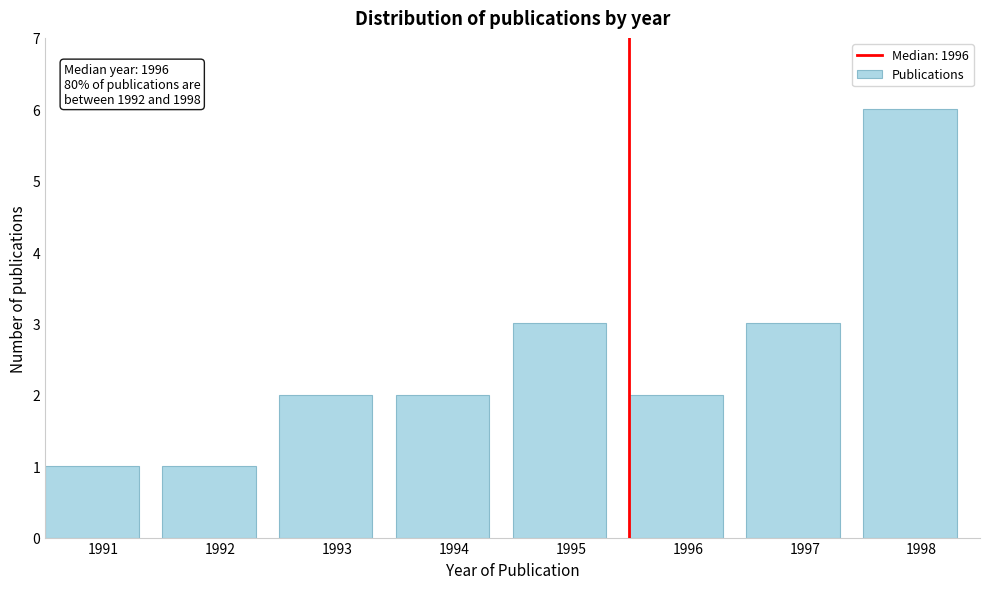

Reading left to right, extract all data points from this chart.

1991=1	1992=1	1993=2	1994=2	1995=3	1996=2	1997=3	1998=6